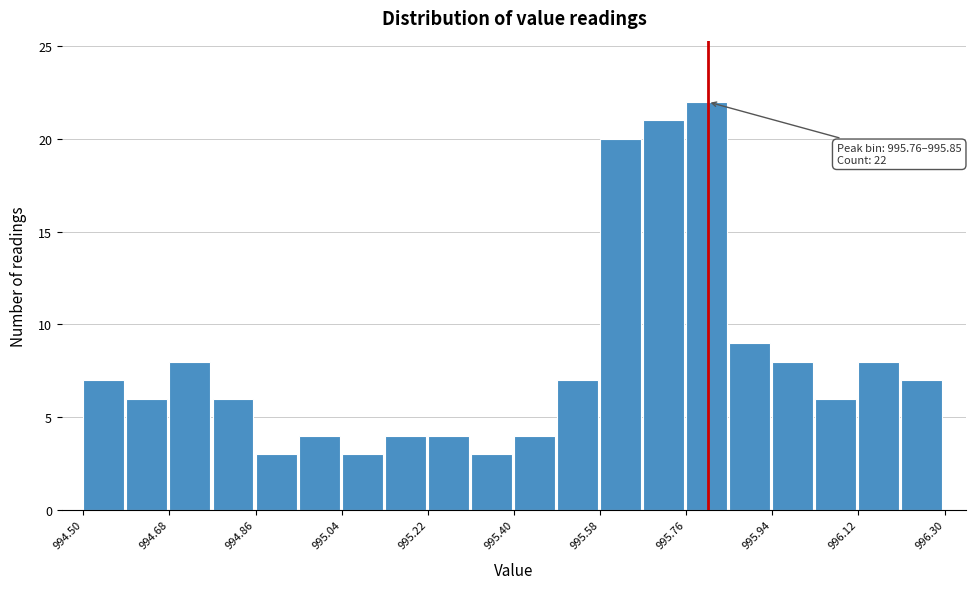

Over which range of the x-axis is the bar tallest?

995.76 to 995.85